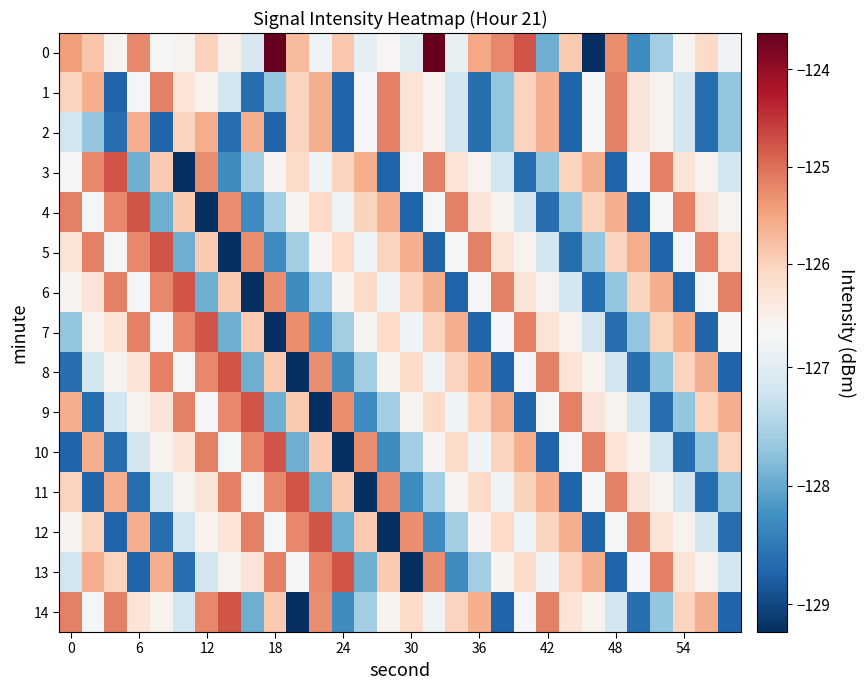

Reading left to right, what are all the values shown in this chart?

0: -125.4	-125.8	-126.6	-125.2	-126.7	-126.6	-126.0	-126.6	-127.1	-123.6	-125.7	-126.8	-125.9	-126.9	-126.7	-127.0	-123.6	-126.9	-125.5	-125.2	-124.8	-127.9	-125.9	-129.2	-125.3	-128.3	-127.6	-126.6	-126.1	-126.8
1: -126.0	-125.6	-128.7	-126.7	-125.2	-126.3	-126.6	-127.2	-128.6	-127.7	-126.0	-125.6	-128.7	-126.7	-125.2	-126.3	-126.6	-127.2	-128.6	-127.7	-126.0	-125.6	-128.7	-126.7	-125.2	-126.3	-126.6	-127.2	-128.6	-127.7
2: -127.2	-127.7	-128.6	-125.6	-128.7	-126.0	-125.6	-128.6	-125.6	-128.7	-126.0	-125.6	-128.7	-126.7	-125.2	-126.3	-126.6	-127.2	-128.6	-127.7	-126.0	-125.6	-128.7	-126.7	-125.2	-126.3	-126.6	-127.2	-128.6	-127.7
3: -126.7	-125.2	-124.8	-127.9	-125.9	-129.2	-125.3	-128.3	-127.6	-126.6	-126.1	-126.8	-126.0	-125.6	-128.7	-126.7	-125.2	-126.3	-126.6	-127.2	-128.6	-127.7	-126.0	-125.6	-128.7	-126.7	-125.2	-126.3	-126.6	-127.2
4: -125.2	-126.7	-125.2	-124.8	-127.9	-125.9	-129.2	-125.3	-128.3	-127.6	-126.6	-126.1	-126.8	-126.0	-125.6	-128.7	-126.7	-125.2	-126.3	-126.6	-127.2	-128.6	-127.7	-126.0	-125.6	-128.7	-126.7	-125.2	-126.3	-126.6
5: -126.3	-125.2	-126.7	-125.2	-124.8	-127.9	-125.9	-129.2	-125.3	-128.3	-127.6	-126.6	-126.1	-126.8	-126.0	-125.6	-128.7	-126.7	-125.2	-126.3	-126.6	-127.2	-128.6	-127.7	-126.0	-125.6	-128.7	-126.7	-125.2	-126.3
6: -126.6	-126.3	-125.2	-126.7	-125.2	-124.8	-127.9	-125.9	-129.2	-125.3	-128.3	-127.6	-126.6	-126.1	-126.8	-126.0	-125.6	-128.7	-126.7	-125.2	-126.3	-126.6	-127.2	-128.6	-127.7	-126.0	-125.6	-128.7	-126.7	-125.2
7: -127.7	-126.6	-126.3	-125.2	-126.7	-125.2	-124.8	-127.9	-125.9	-129.2	-125.3	-128.3	-127.6	-126.6	-126.1	-126.8	-126.0	-125.6	-128.7	-126.7	-125.2	-126.3	-126.6	-127.2	-128.6	-127.7	-126.0	-125.6	-128.7	-126.7
8: -128.6	-127.2	-126.6	-126.3	-125.2	-126.7	-125.2	-124.8	-127.9	-125.9	-129.2	-125.3	-128.3	-127.6	-126.6	-126.1	-126.8	-126.0	-125.6	-128.7	-126.7	-125.2	-126.3	-126.6	-127.2	-128.6	-127.7	-126.0	-125.6	-128.7
9: -125.6	-128.6	-127.2	-126.6	-126.3	-125.2	-126.7	-125.2	-124.8	-127.9	-125.9	-129.2	-125.3	-128.3	-127.6	-126.6	-126.1	-126.8	-126.0	-125.6	-128.7	-126.7	-125.2	-126.3	-126.6	-127.2	-128.6	-127.7	-126.0	-125.6
10: -128.7	-125.6	-128.6	-127.2	-126.6	-126.3	-125.2	-126.7	-125.2	-124.8	-127.9	-125.9	-129.2	-125.3	-128.3	-127.6	-126.6	-126.1	-126.8	-126.0	-125.6	-128.7	-126.7	-125.2	-126.3	-126.6	-127.2	-128.6	-127.7	-126.0
11: -126.0	-128.7	-125.6	-128.6	-127.2	-126.6	-126.3	-125.2	-126.7	-125.2	-124.8	-127.9	-125.9	-129.2	-125.3	-128.3	-127.6	-126.6	-126.1	-126.8	-126.0	-125.6	-128.7	-126.7	-125.2	-126.3	-126.6	-127.2	-128.6	-127.7
12: -126.6	-126.0	-128.7	-125.6	-128.6	-127.2	-126.6	-126.3	-125.2	-126.7	-125.2	-124.8	-127.9	-125.9	-129.2	-125.3	-128.3	-127.6	-126.6	-126.1	-126.8	-126.0	-125.6	-128.7	-126.7	-125.2	-126.3	-126.6	-127.2	-128.6
13: -127.2	-125.6	-126.0	-128.7	-125.6	-128.6	-127.2	-126.6	-126.3	-125.2	-126.7	-125.2	-124.8	-127.9	-125.9	-129.2	-125.3	-128.3	-127.6	-126.6	-126.1	-126.8	-126.0	-125.6	-128.7	-126.7	-125.2	-126.3	-126.6	-127.2
14: -125.2	-126.7	-125.2	-126.3	-126.6	-127.2	-125.2	-124.8	-127.9	-125.9	-129.2	-125.3	-128.3	-127.6	-126.6	-126.1	-126.8	-126.0	-125.6	-128.7	-126.7	-125.2	-126.3	-126.6	-127.2	-128.6	-127.7	-126.0	-125.6	-128.7